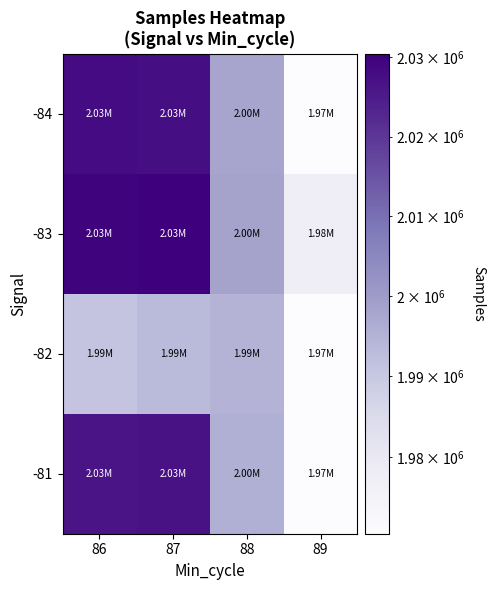

At which category is the sum across all series the highest?

87